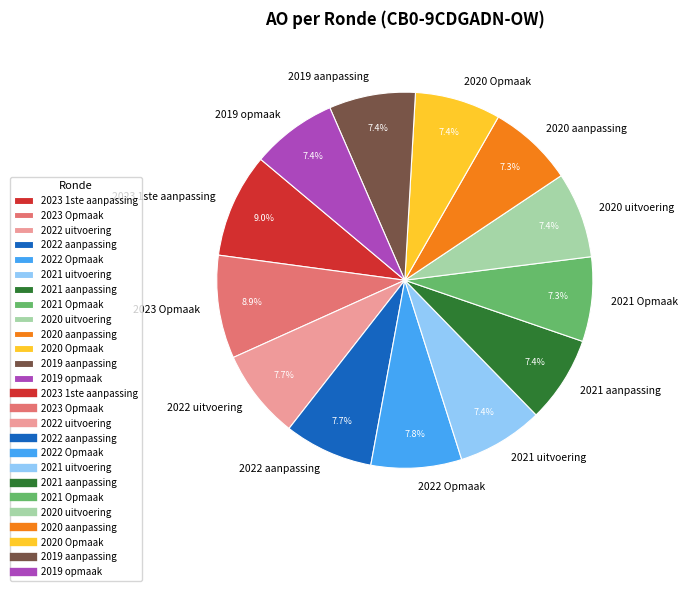

How many segments does this pie chart have?

13